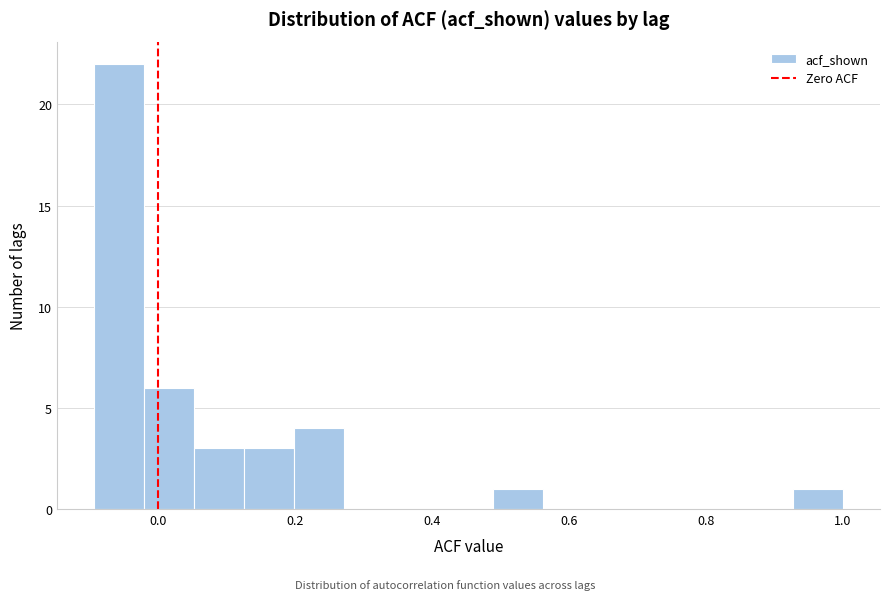

Read against the x-axis, roughly where is the centre of the tallest bar?

-0.06